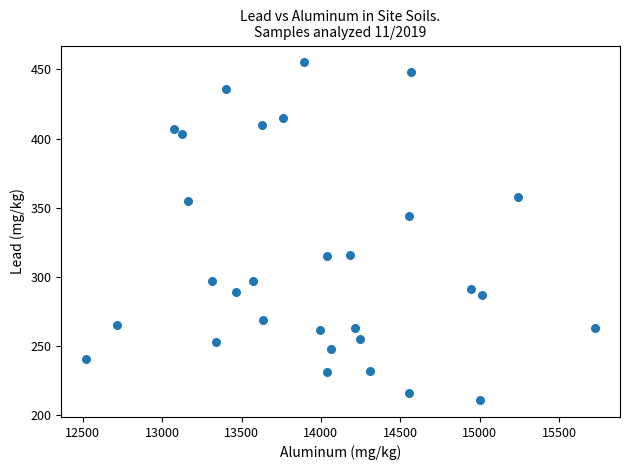

What is the range of Y values (max minus min)?

244